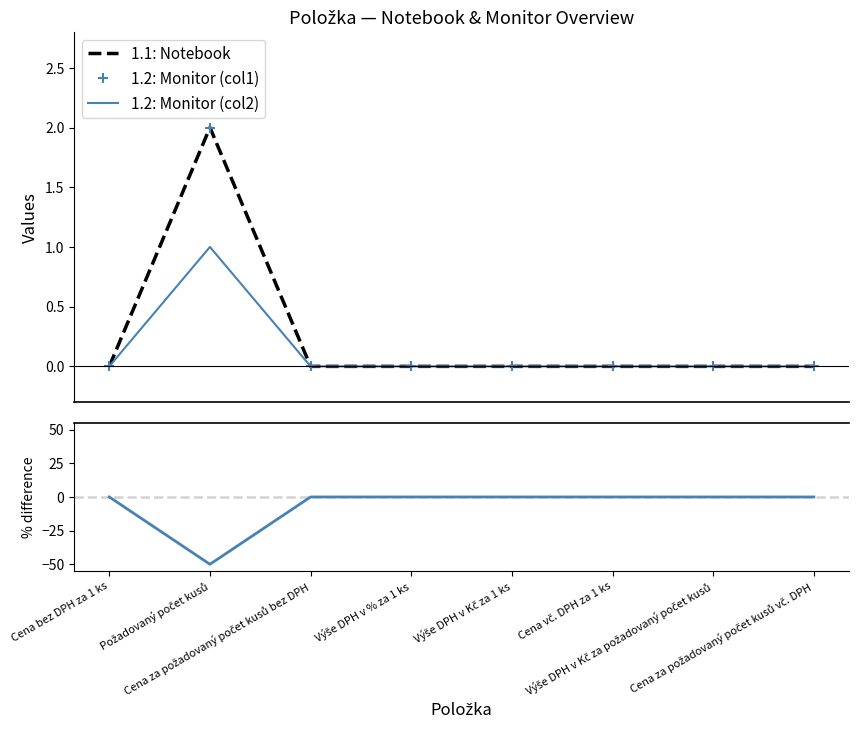

True or false: 1.2: Monitor (col2) and % diff (Monitor col2 vs Notebook) cross at least once.

False